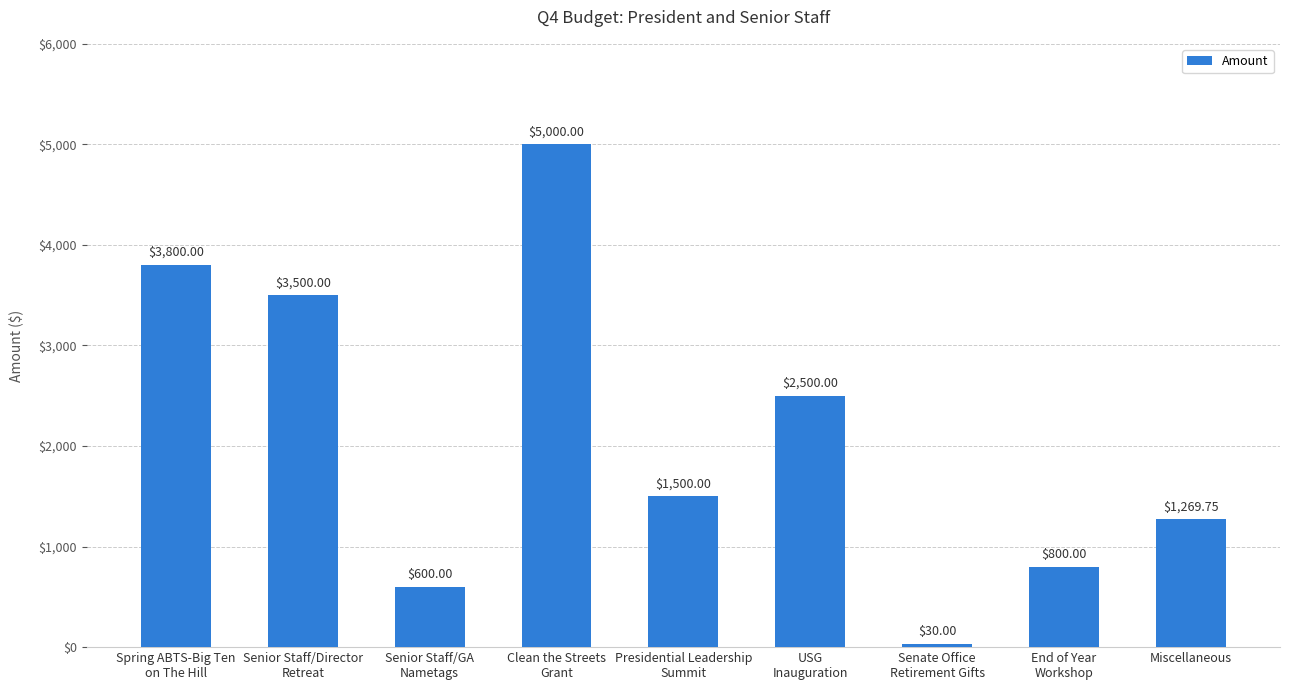

What is the label of the 7th bar from the left?

Senate Office
Retirement Gifts